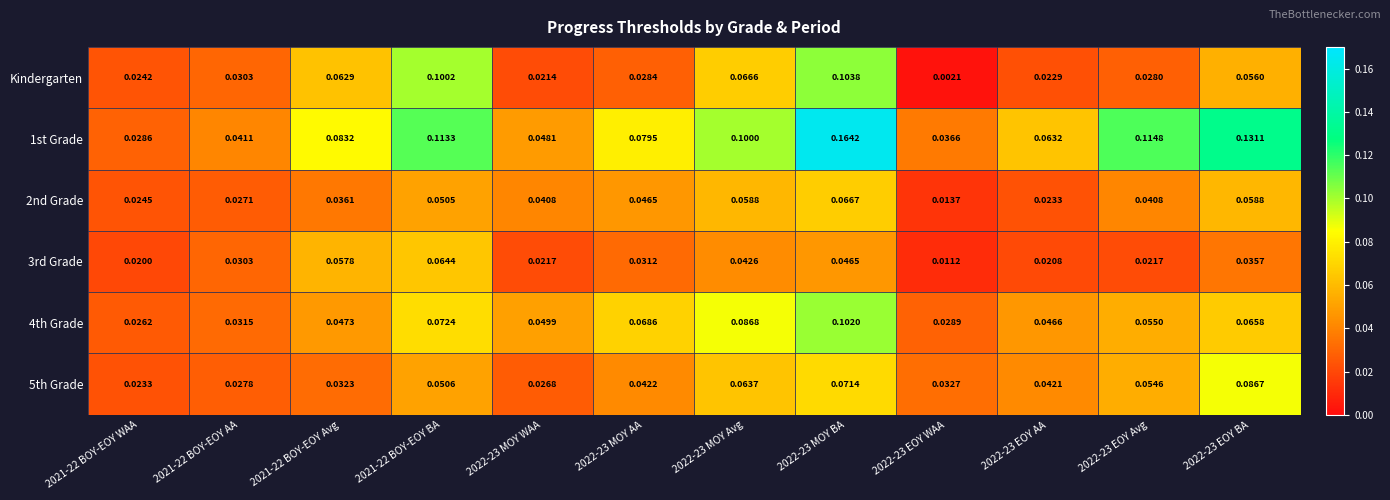

Is the value of 4th Grade at 2021-22 BOY-EOY Avg greater than the value of 1st Grade at 2021-22 BOY-EOY Avg?

No